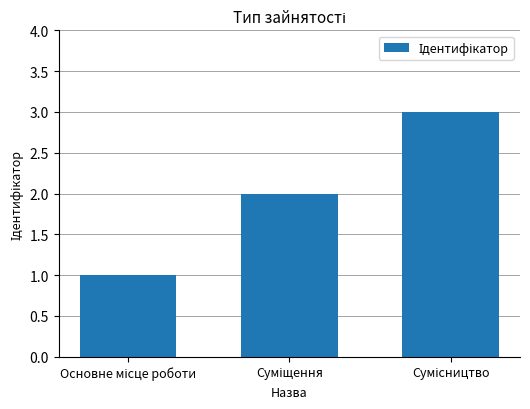

What is the sum of all values?

6